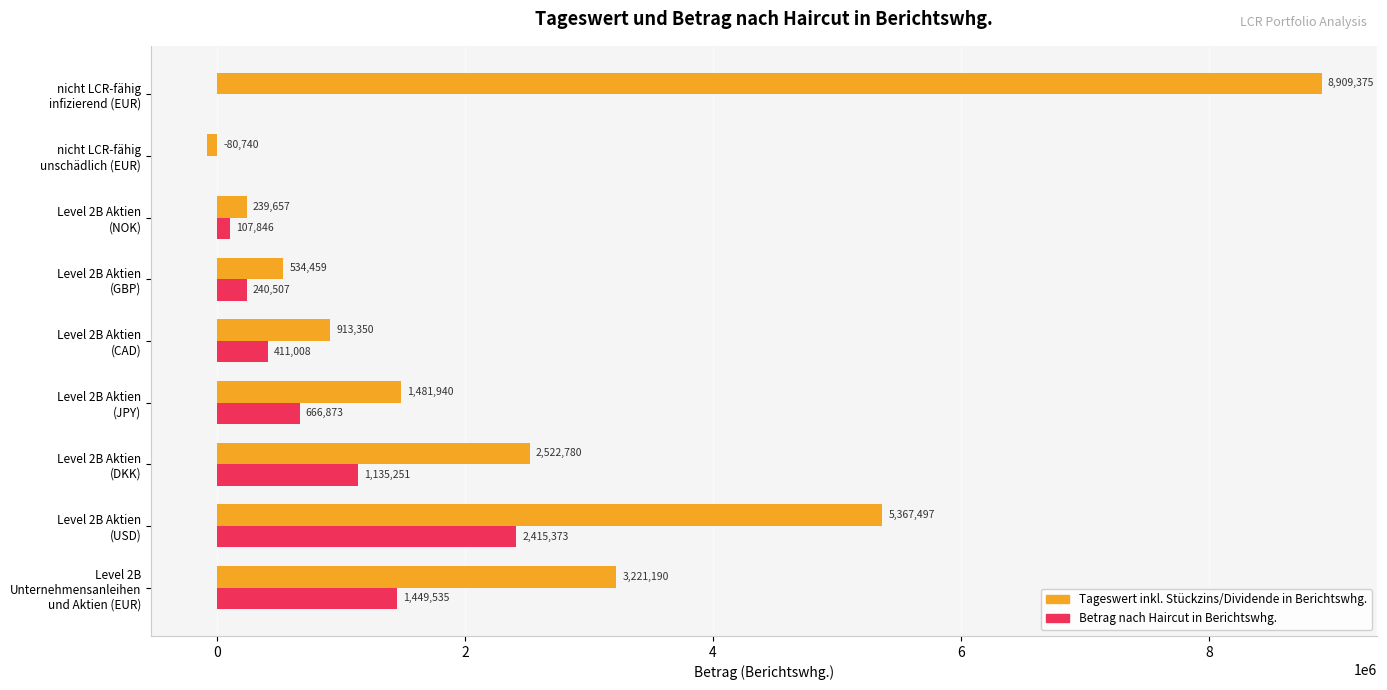

Which label corresponds to the largest value in the chart?

nicht LCR-fähig
infizierend (EUR)